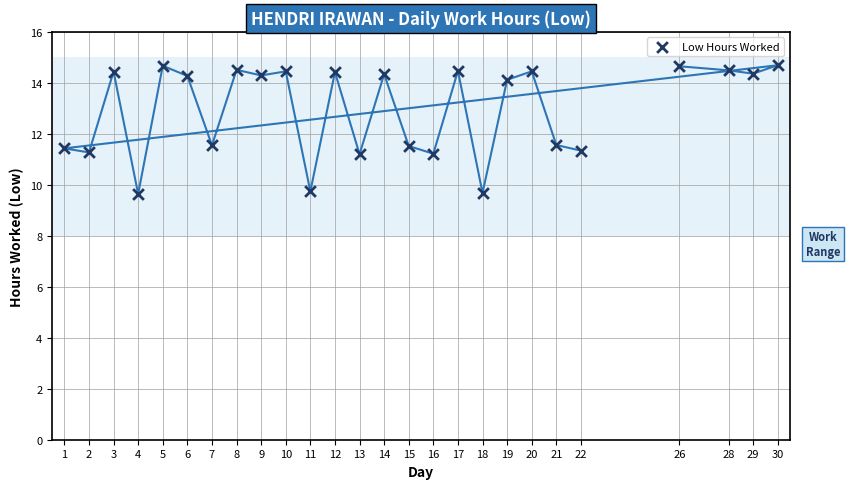

What is the range of X values (max minus min)?

29.0